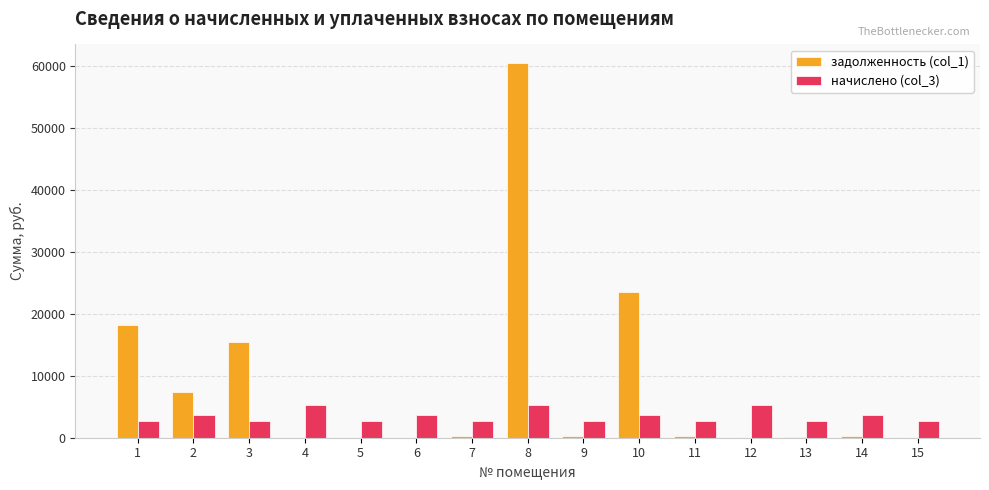

Which series has the largest total across all categories?

задолженность (col_1)